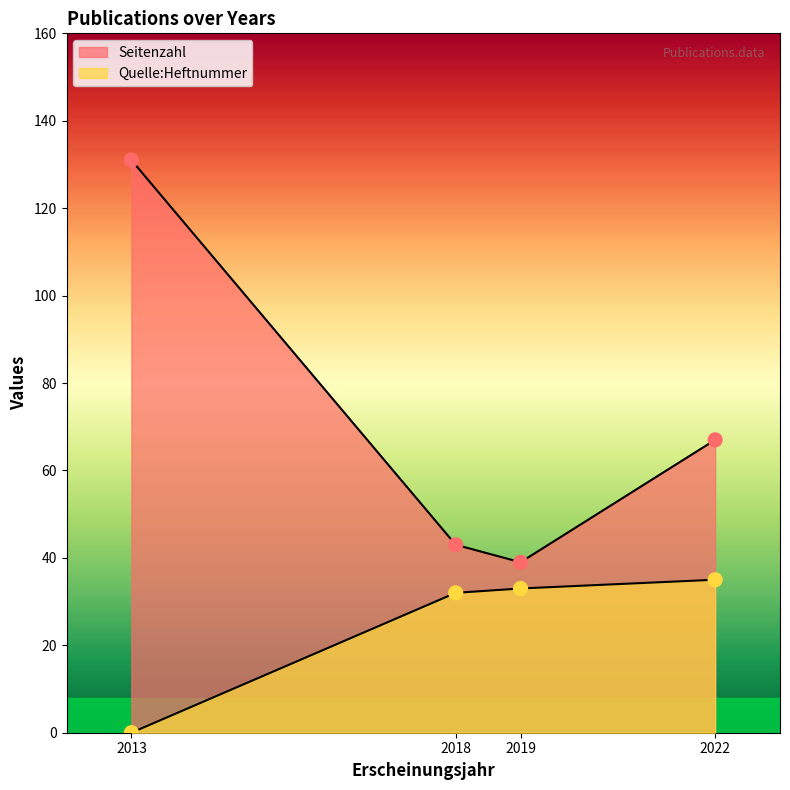

Which series contains the highest Y value?

Seitenzahl